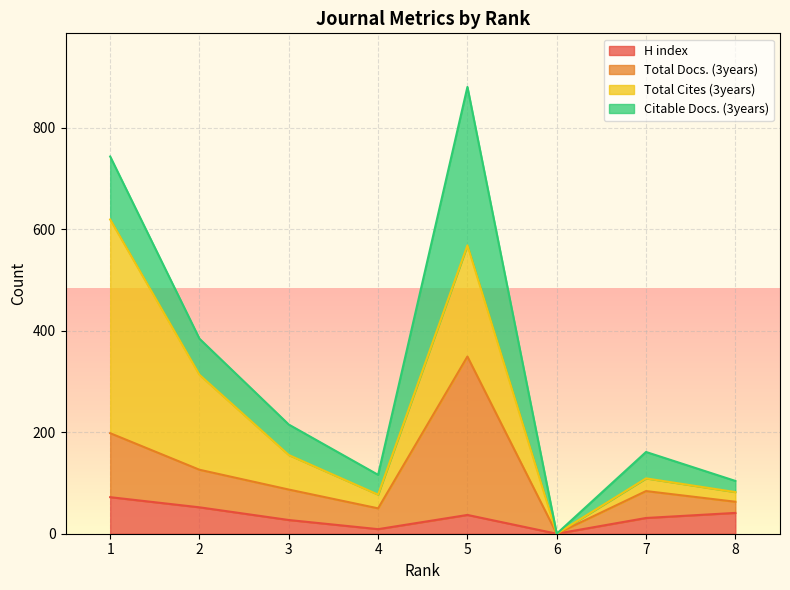

In H index, how many points are lower than both neighbors (excluding endpoints)?

2